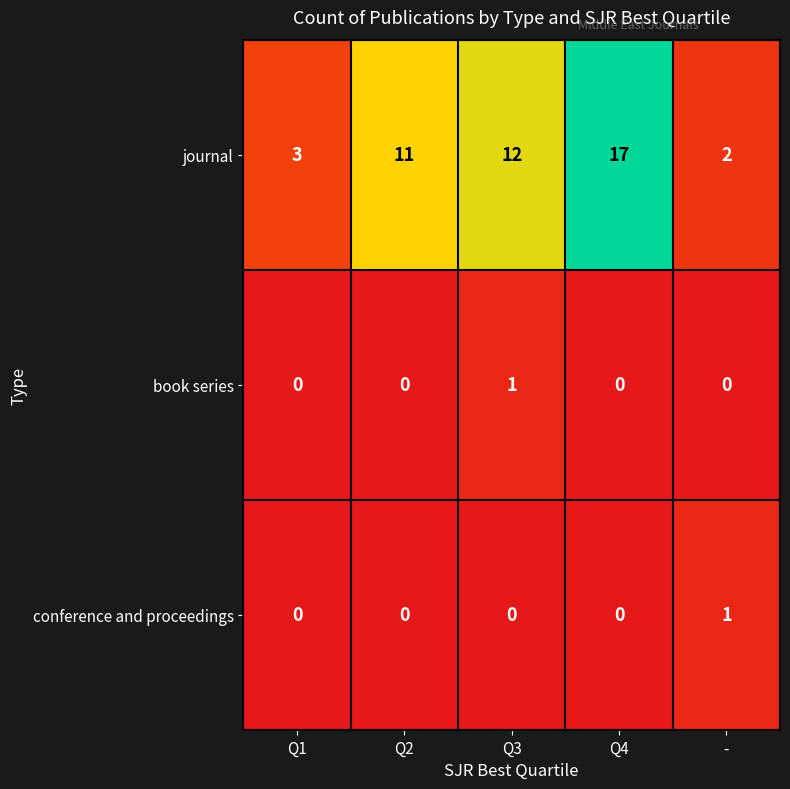

Reading right to left, transcribe all the data shown in this chart.

journal: -=2	Q4=17	Q3=12	Q2=11	Q1=3
book series: -=0	Q4=0	Q3=1	Q2=0	Q1=0
conference and proceedings: -=1	Q4=0	Q3=0	Q2=0	Q1=0